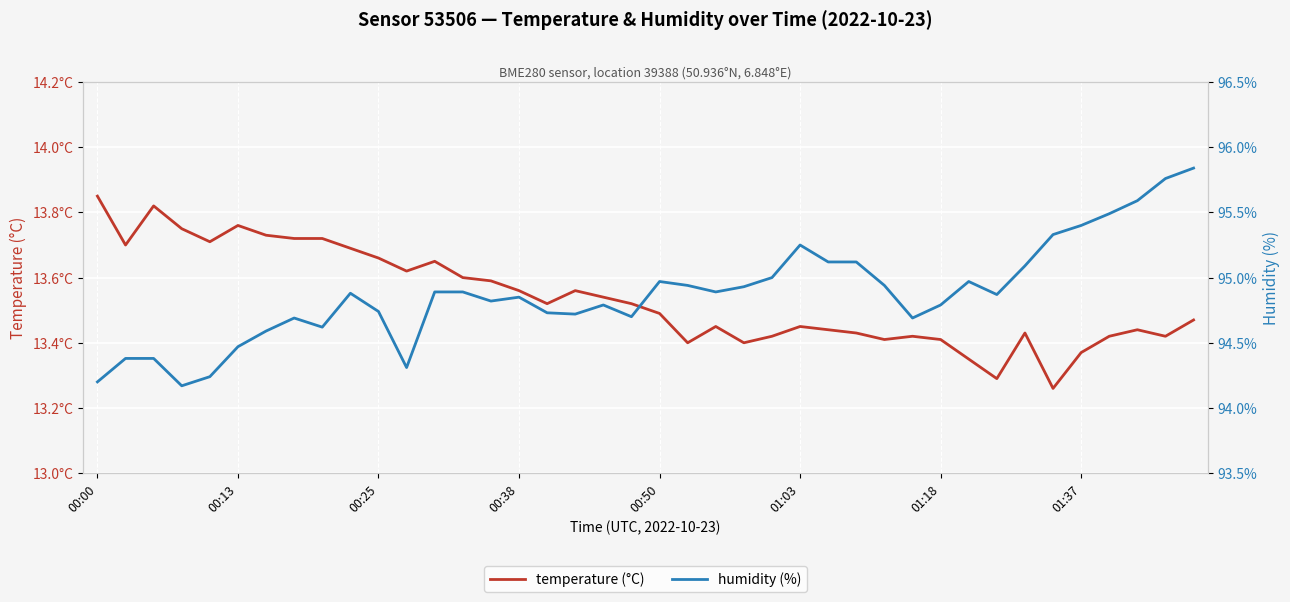

Between 00:00 and 39, which series saw the biggest shift?

humidity (%)